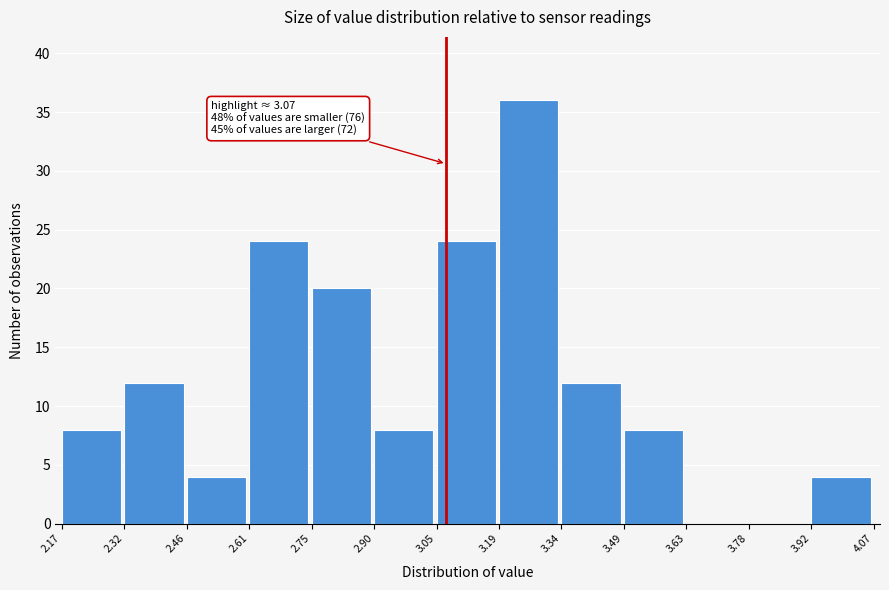

Over which range of the x-axis is the bar tallest?

3.19 to 3.34